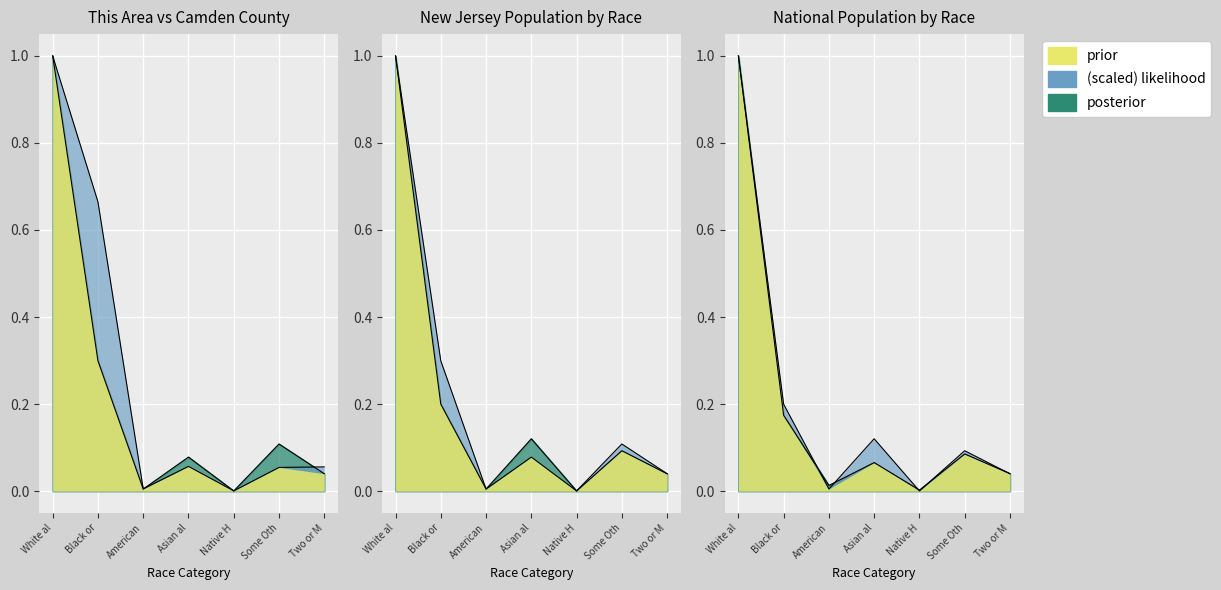

List the labels in order of Camden County value, largest first.

White al, Black or, Some Oth, Asian al, Two or M, American, Native H